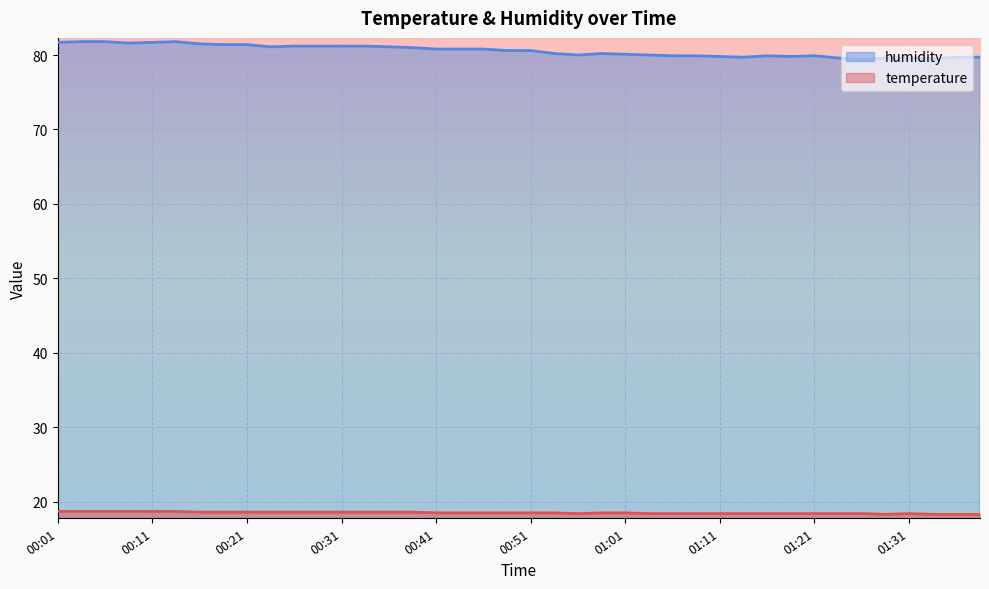

What is the spread (max minus min) of values at 01:19?

61.4